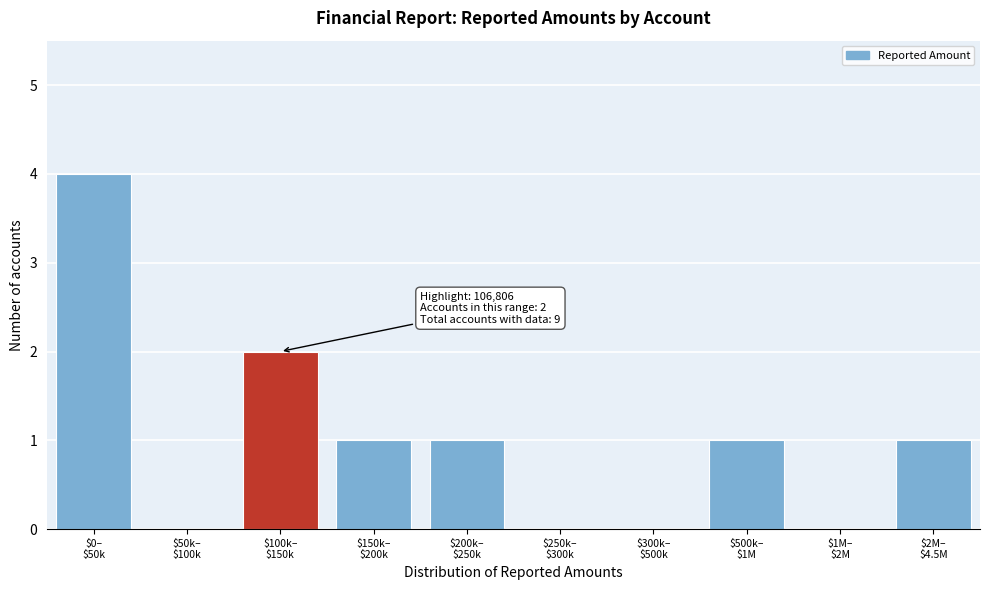

What is the sum of all values?

10